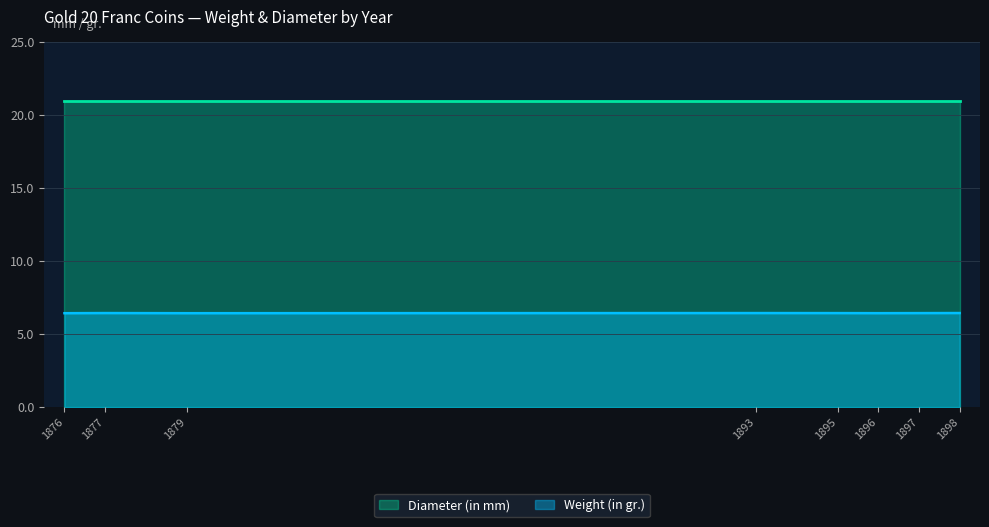

How many lines are shown in the chart?

2